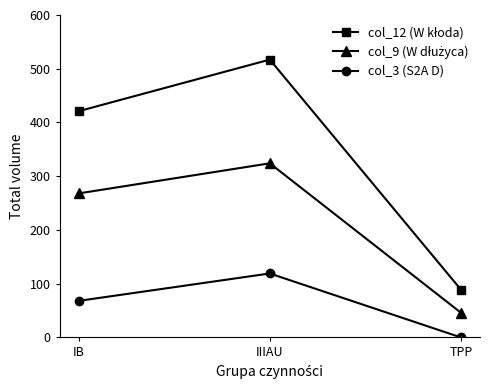

At which category does the chart reach its minimum across all series?

TPP